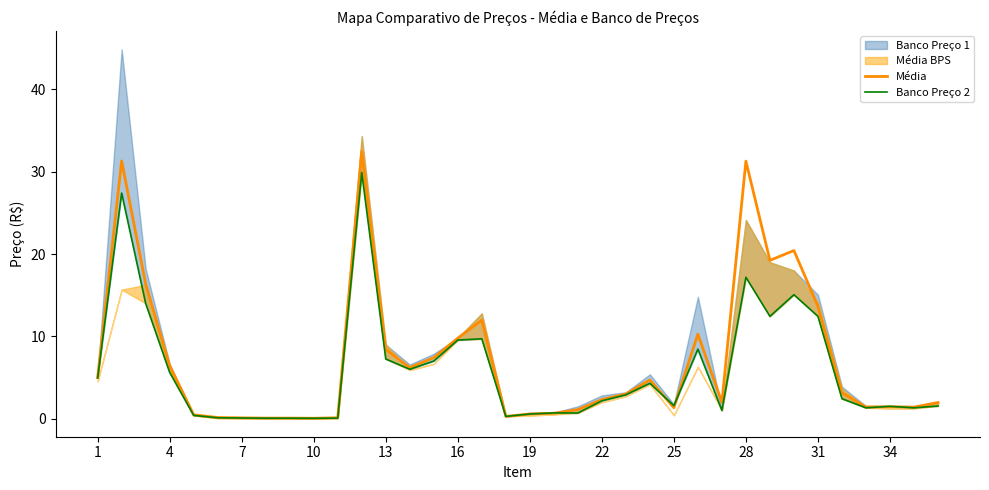

Read the Média value at 25.

1.3